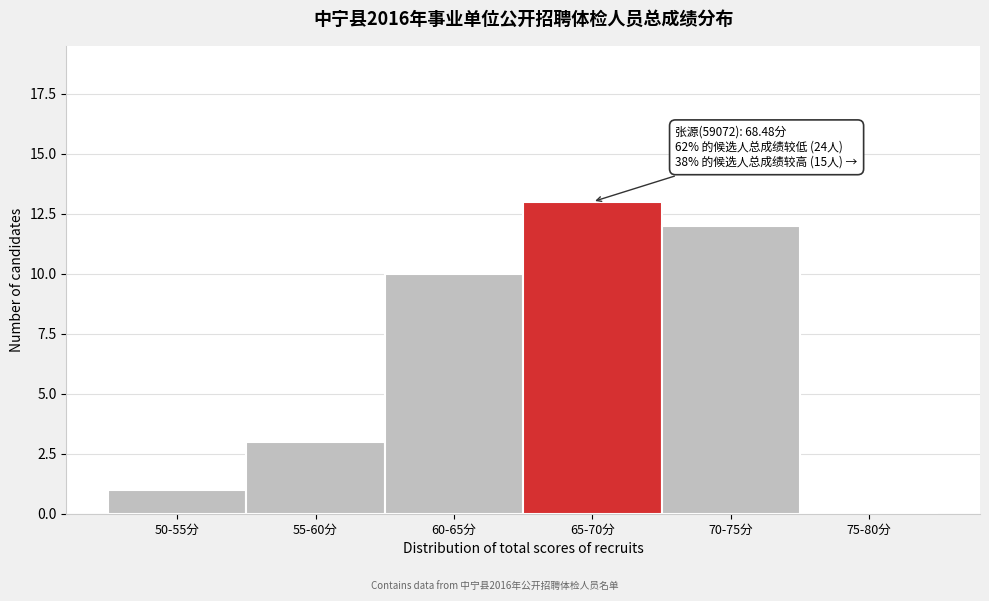

Reading left to right, transcribe all the data shown in this chart.

50-55分=1	55-60分=3	60-65分=10	65-70分=13	70-75分=12	75-80分=0